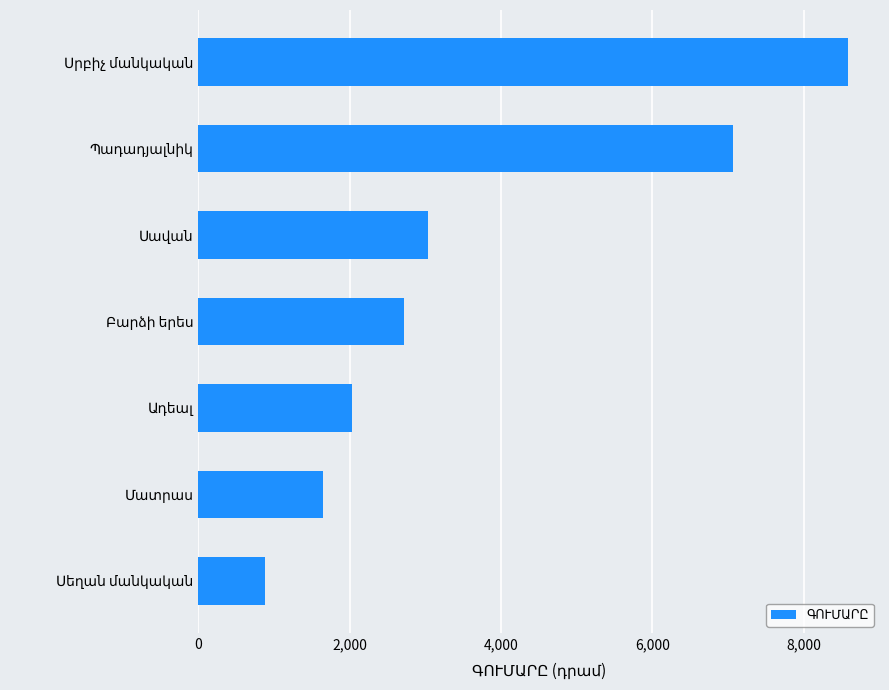

What is the difference between the maximum and minimum values?

7700